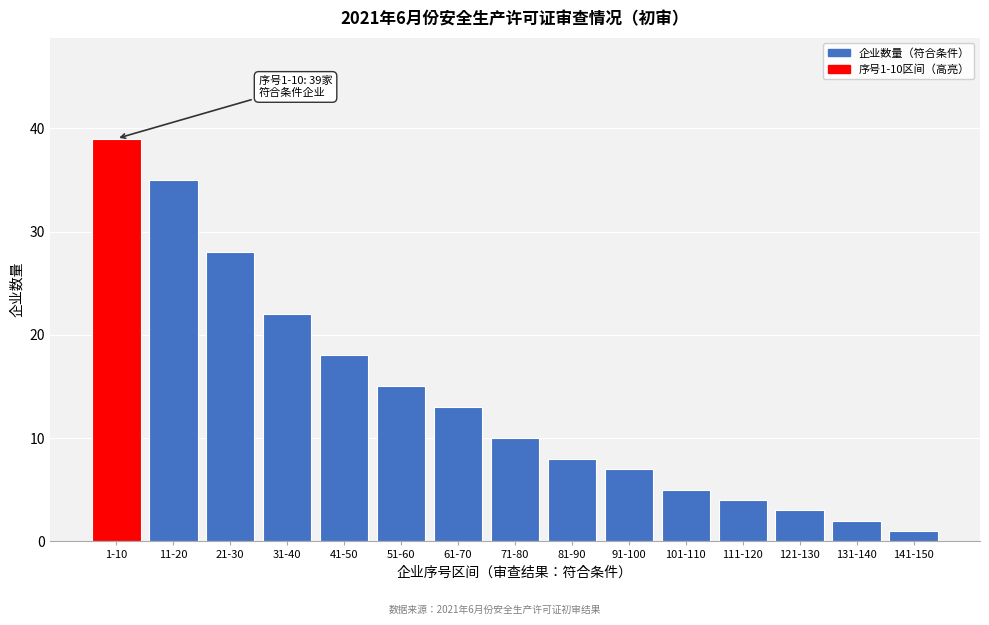

Reading left to right, extract all data points from this chart.

39	35	28	22	18	15	13	10	8	7	5	4	3	2	1